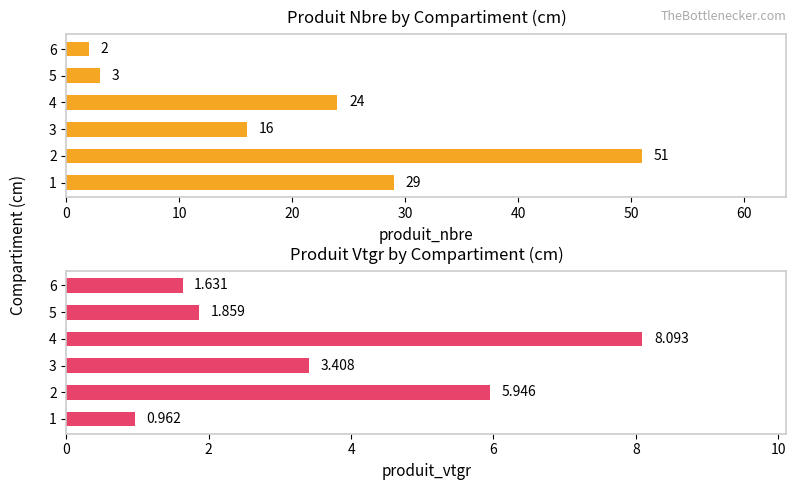

What is the lowest value of the produit_vtgr series?

1.0